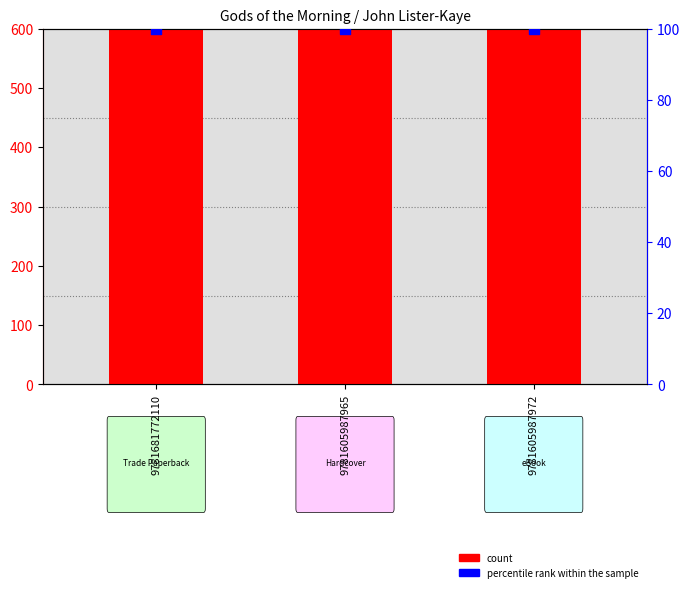

At which category is the sum across all series the highest?

9781681772110